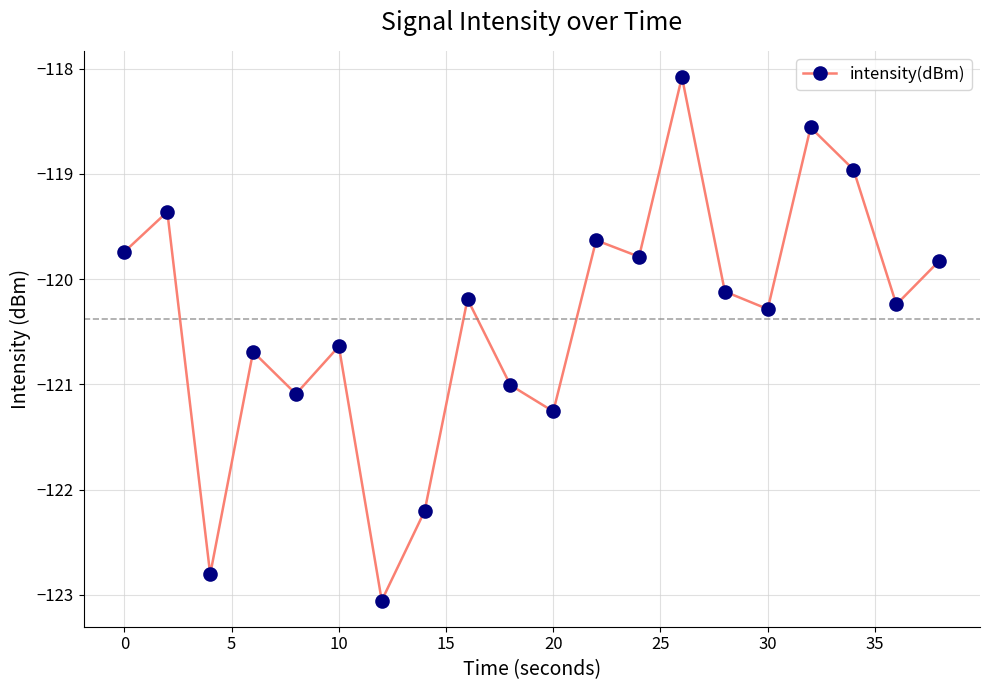

What is the value of the 18th point from the left?

-119.0